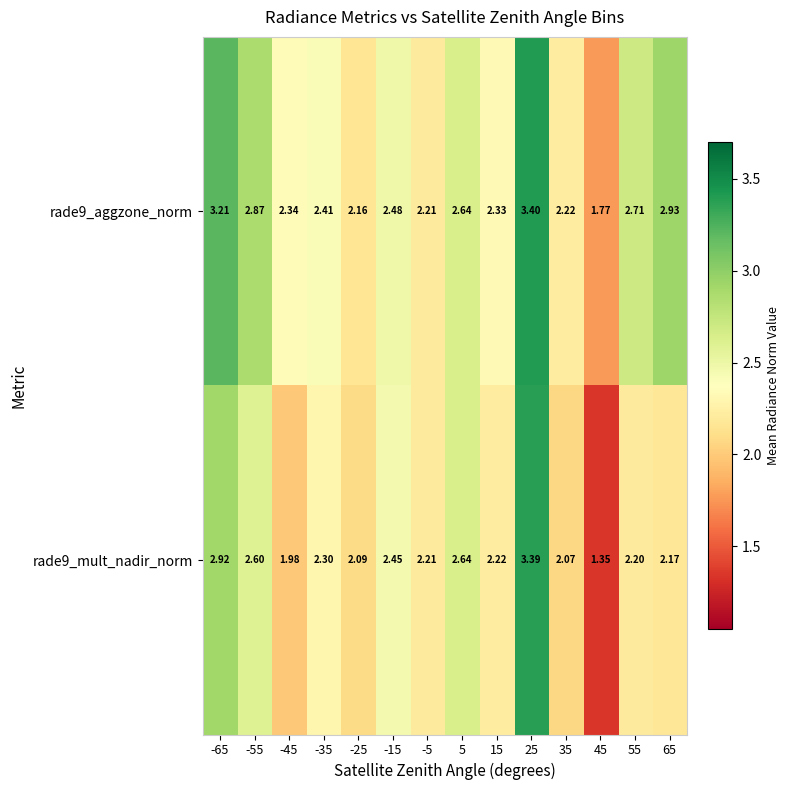

At -65, list the series in order from largest to smallest.

rade9_aggzone_norm, rade9_mult_nadir_norm